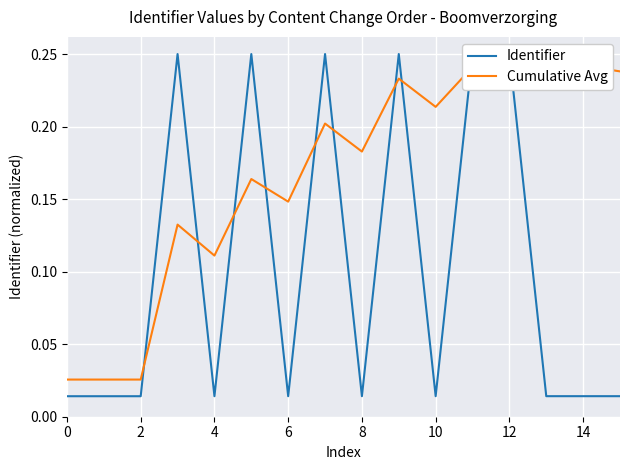

How many intersections are there between Cumulative Avg and Identifier?

9